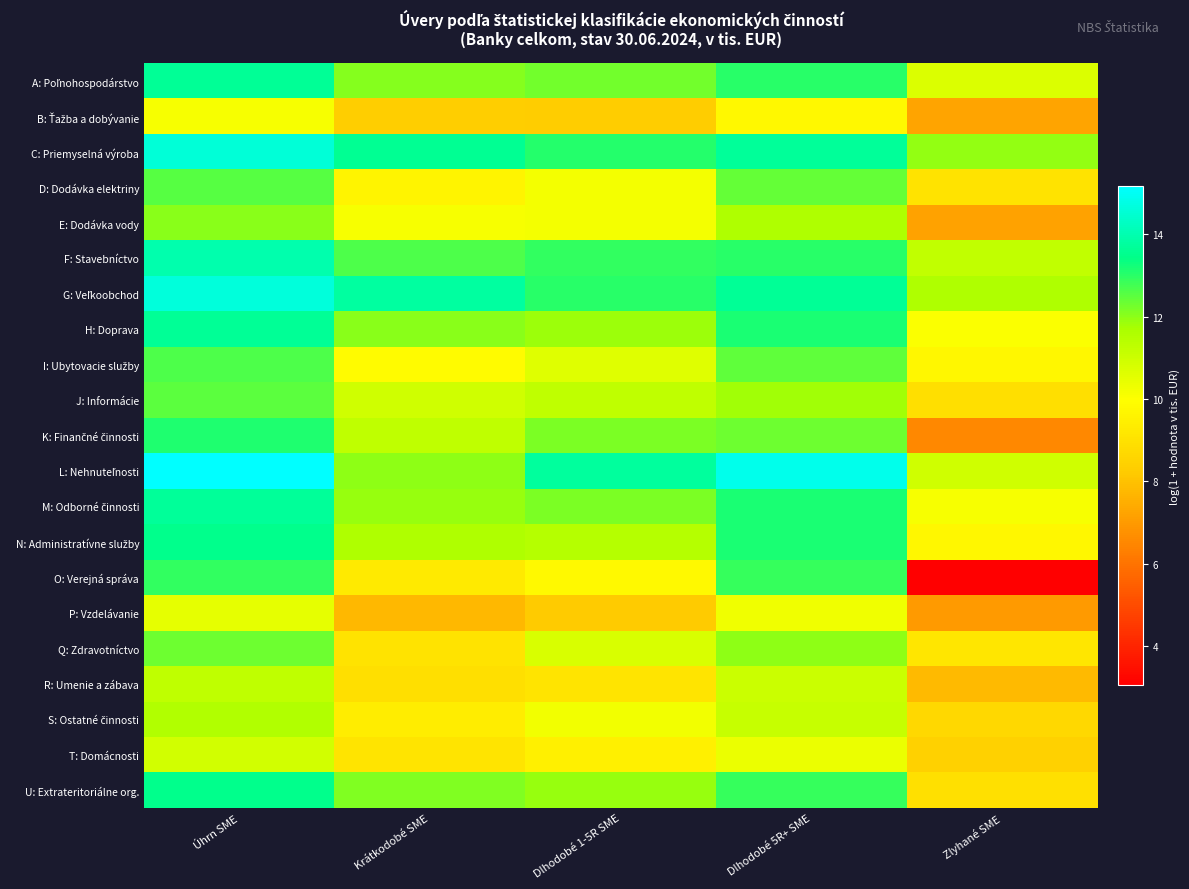

At which category does the chart reach its peak across all series?

Úhrn SME